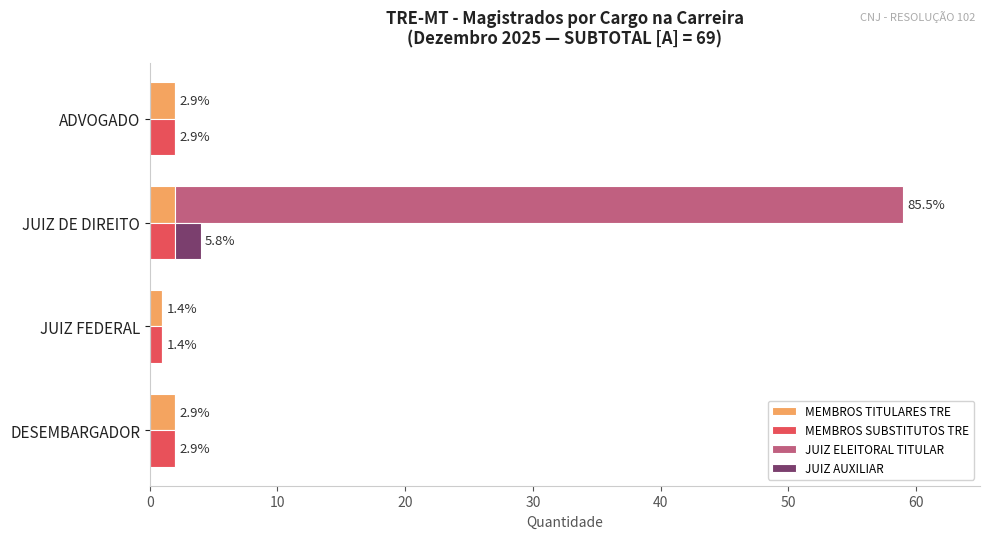

Between ADVOGADO and JUIZ DE DIREITO, which is larger?

ADVOGADO